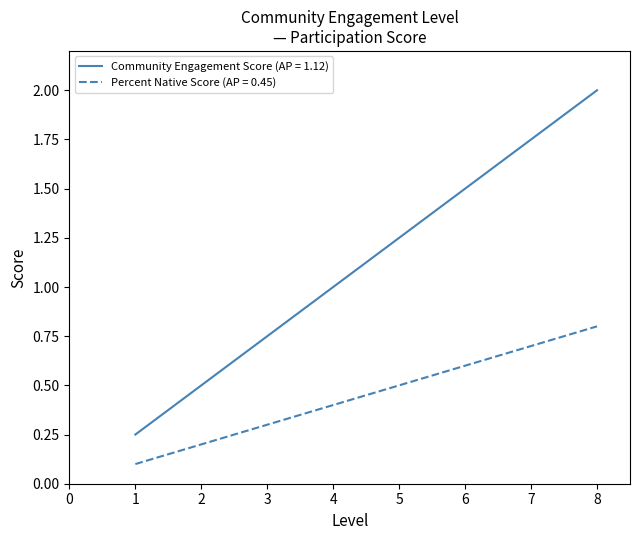

What is the difference between the maximum and minimum values in the Percent Native Score (AP = 0.45) series?

0.7